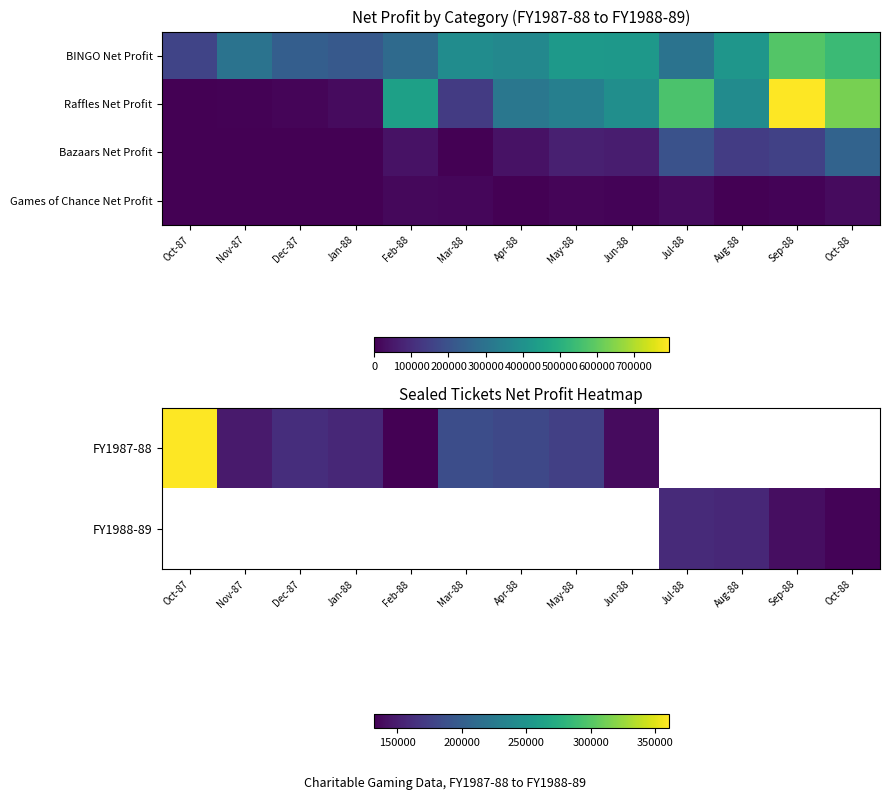

True or false: Games of Chance Net Profit has a value of 16695.0 at Feb-88.

True